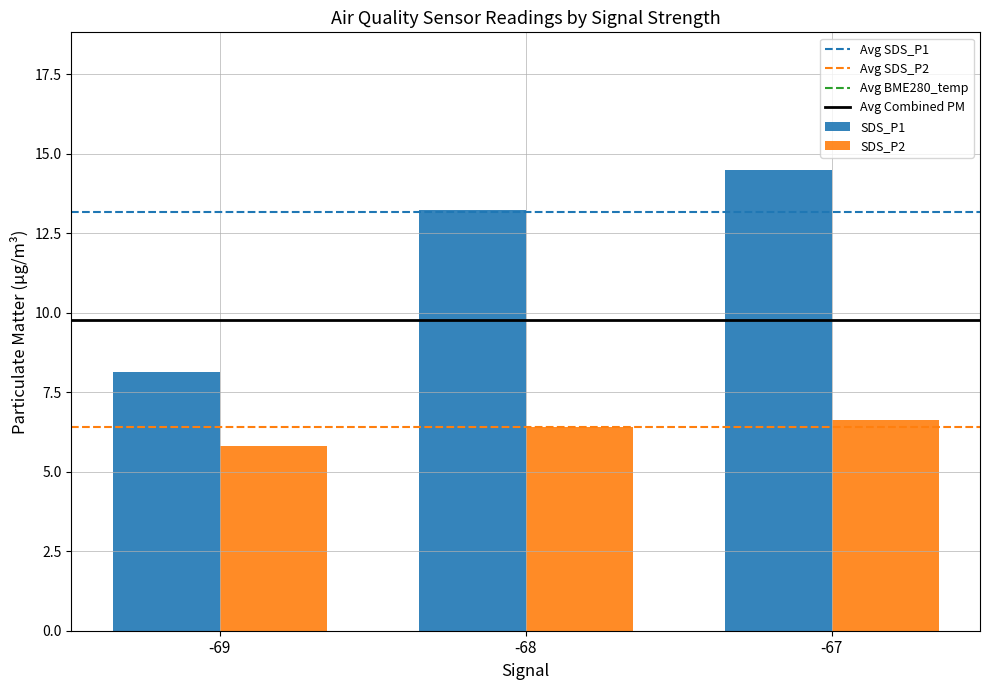

List the series in order of their peak value, highest first.

SDS_P1, SDS_P2